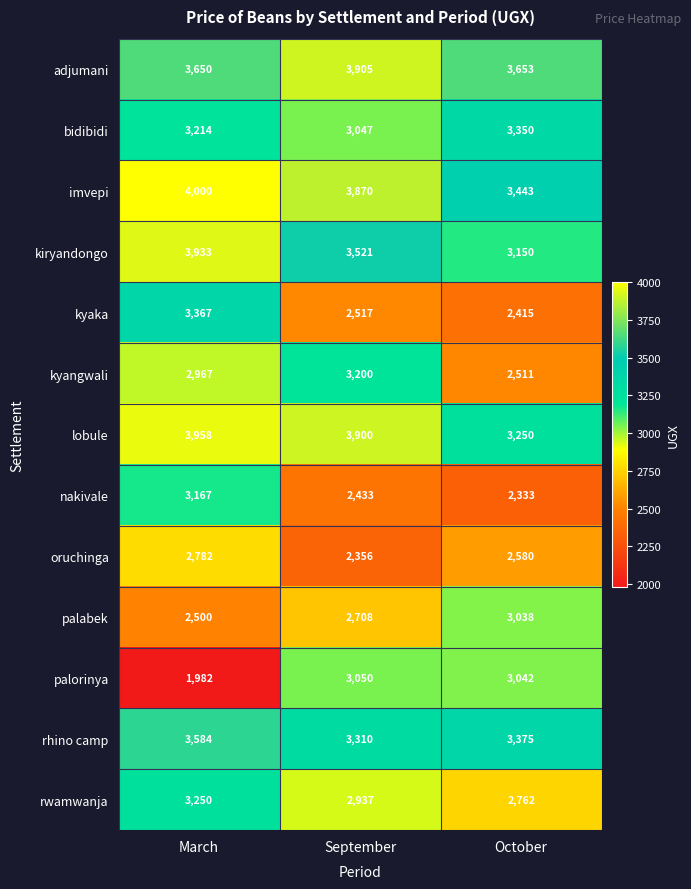

Is it true that lobule equals 3250 at October?

True